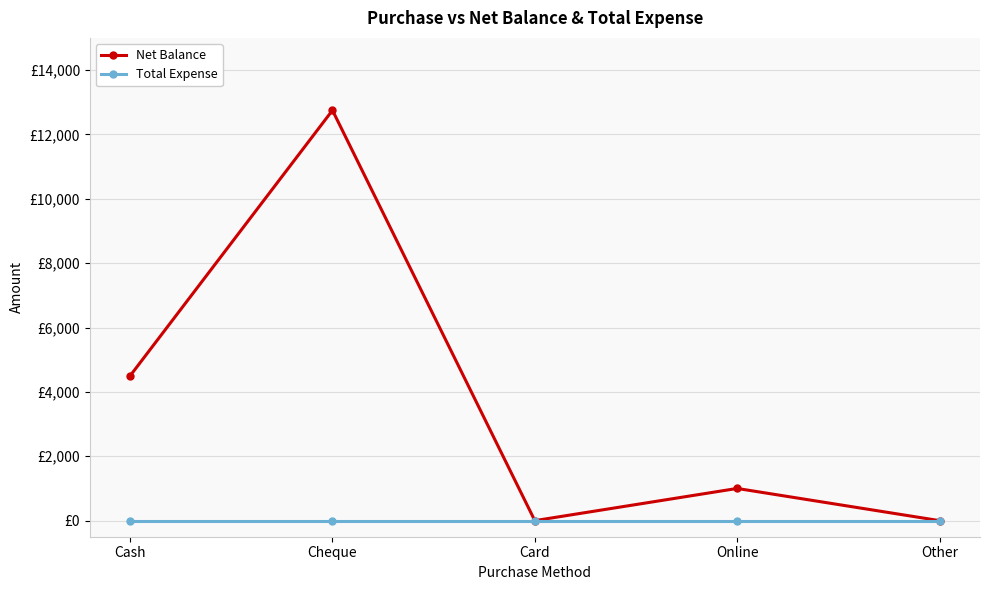

Does the chart have visible grid lines?

Yes